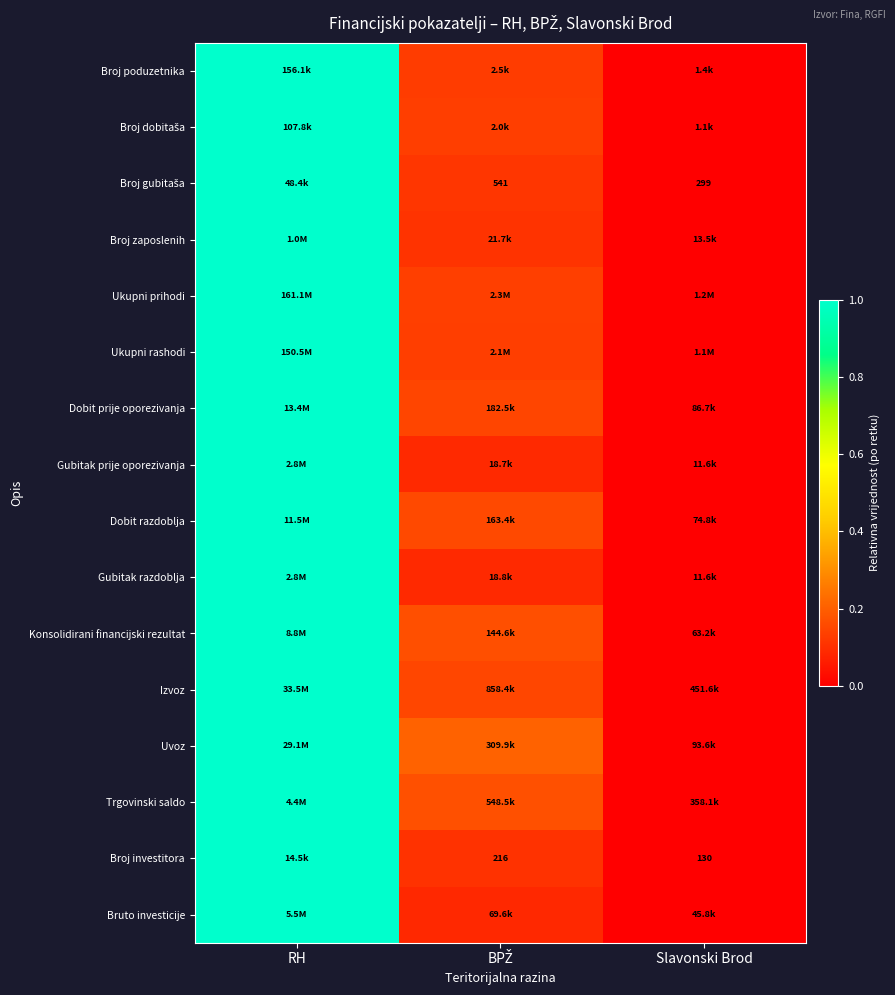

Which label corresponds to the largest value in the chart?

RH